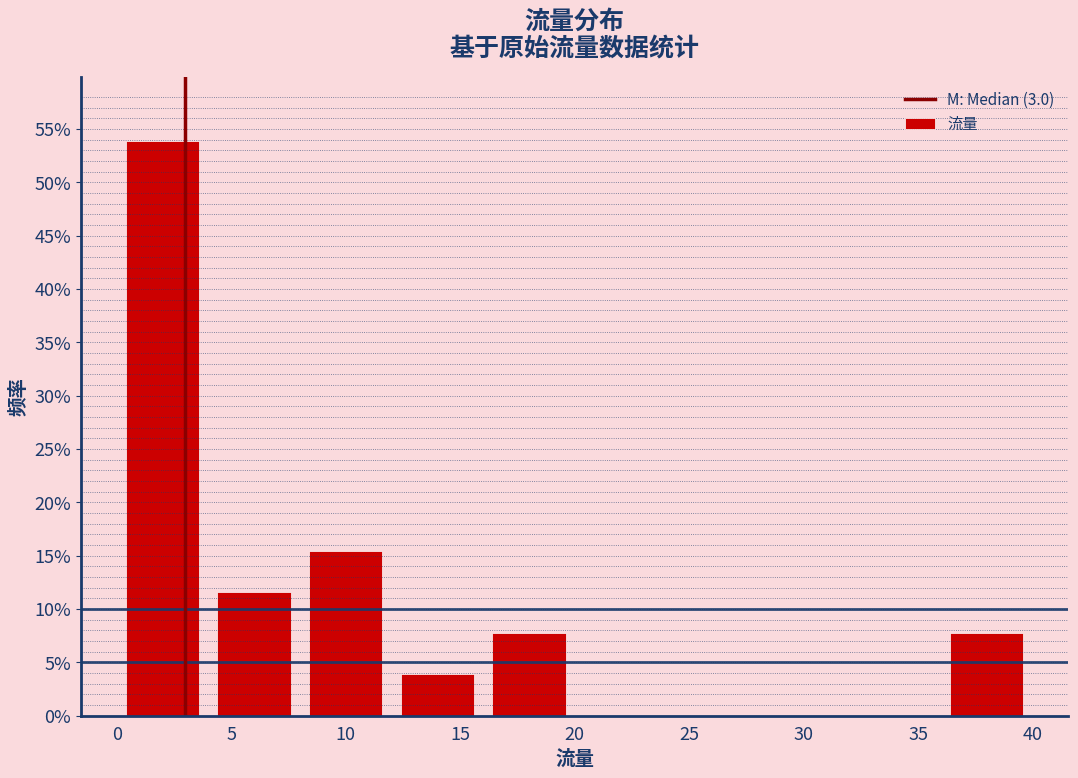

Reading left to right, transcribe this chart: for each bar, give the range it covers on the x-axis and its height. The values are not printed on the chart, so give them approximately, as read against the axis.

0 to 4: 54.0
4 to 8: 11.5
8 to 12: 15.5
12 to 16: 4.0
16 to 20: 7.5
20 to 24: 0
24 to 28: 0
28 to 32: 0
32 to 36: 0
36 to 40: 7.5